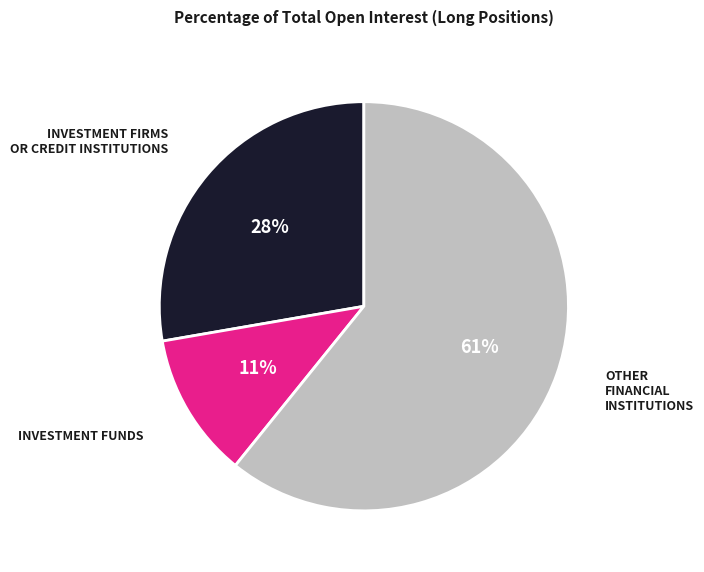

Does any single category account for the majority?

Yes